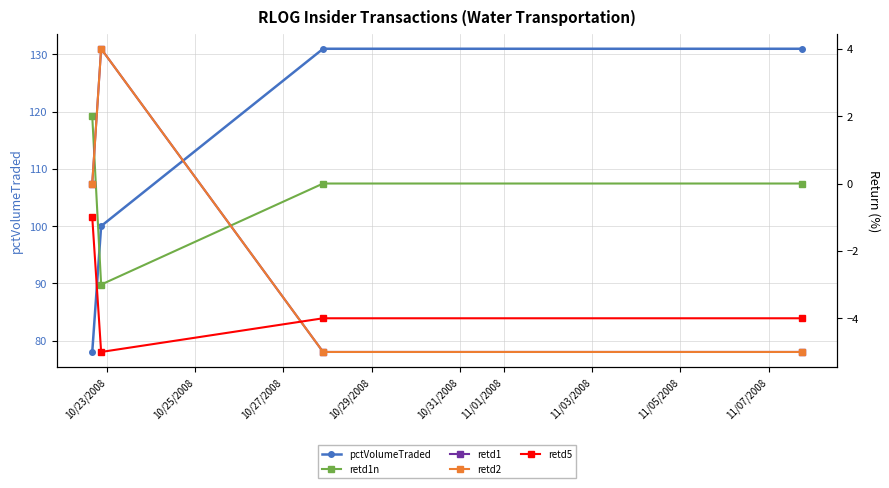

Does the chart display data point markers on the line(s)?

Yes